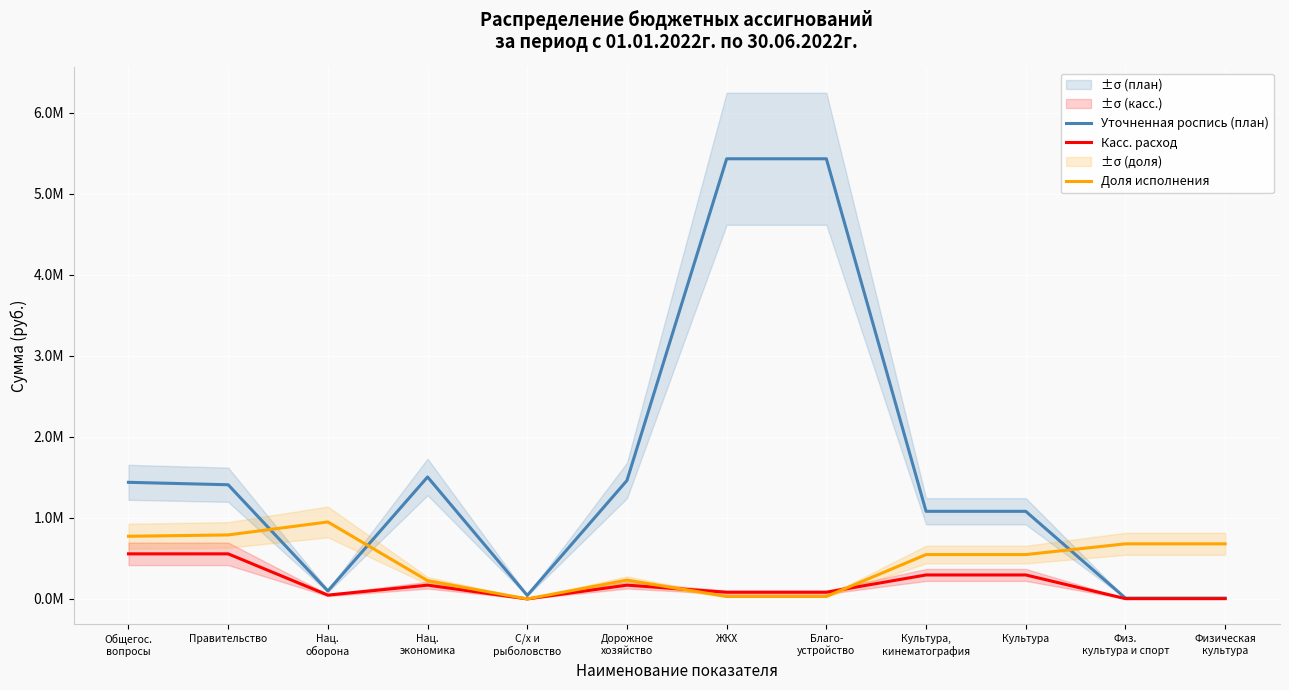

What is the sum of all Доля исполнения values?

5487400.0